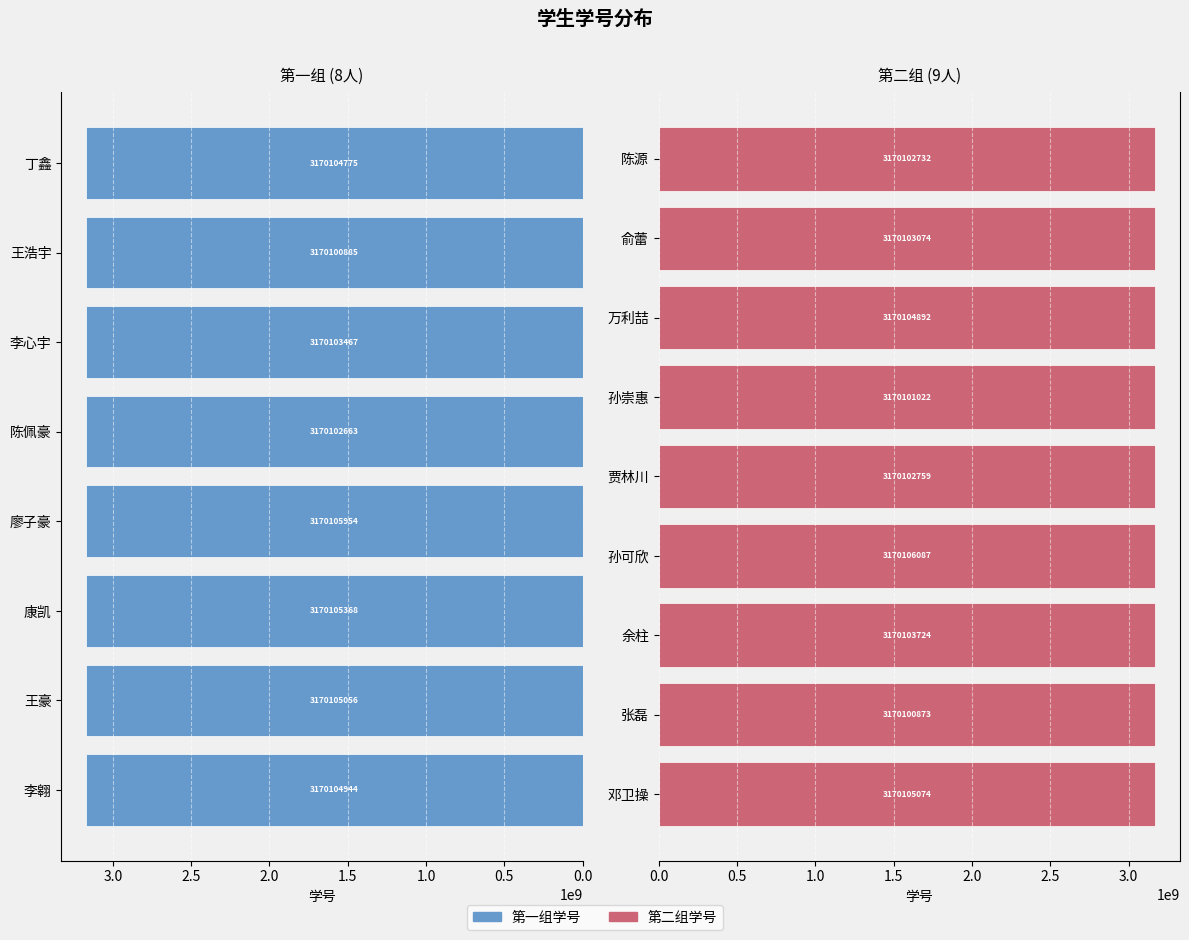

Reading right to left, list all the values displayed in this chart.

3170102732	3170103074	3170104892	3170101022	3170102759	3170106087	3170103724	3170100873	3170105074	3170104775	3170100885	3170103467	3170102663	3170105954	3170105368	3170105056	3170104944